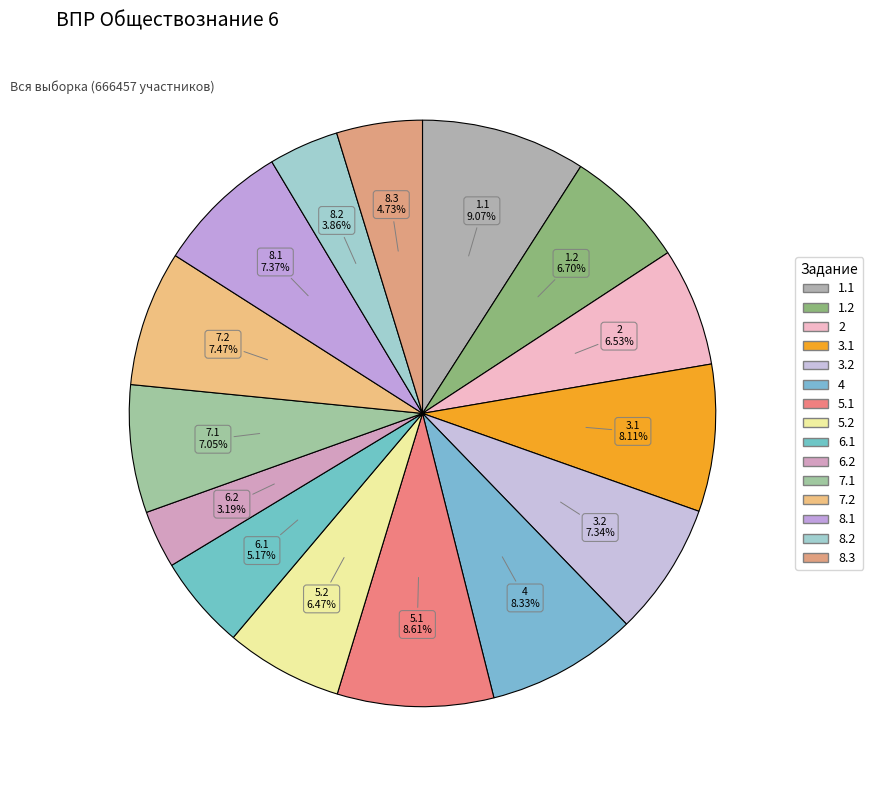

Combined, do 6.2 and 7.2 account for over 50%?

No